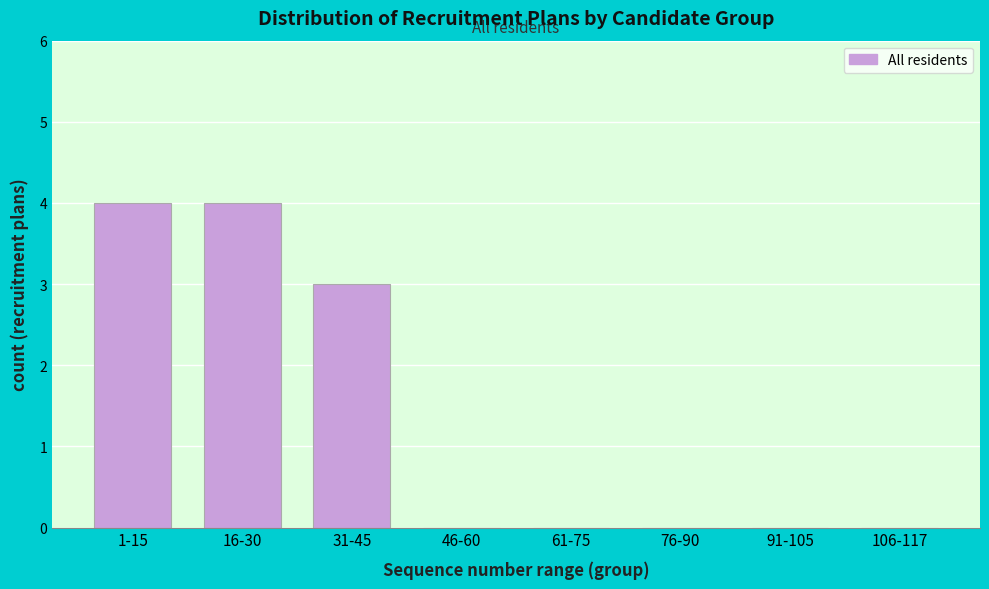

Reading left to right, transcribe all the data shown in this chart.

1-15=4	16-30=4	31-45=3	46-60=0	61-75=0	76-90=0	91-105=0	106-117=0